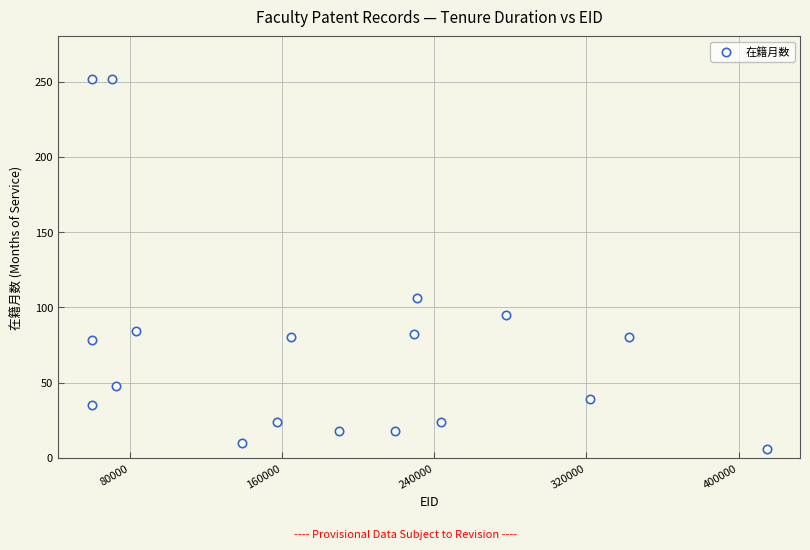

What Y value in the scatter plot is closest to 129?

106